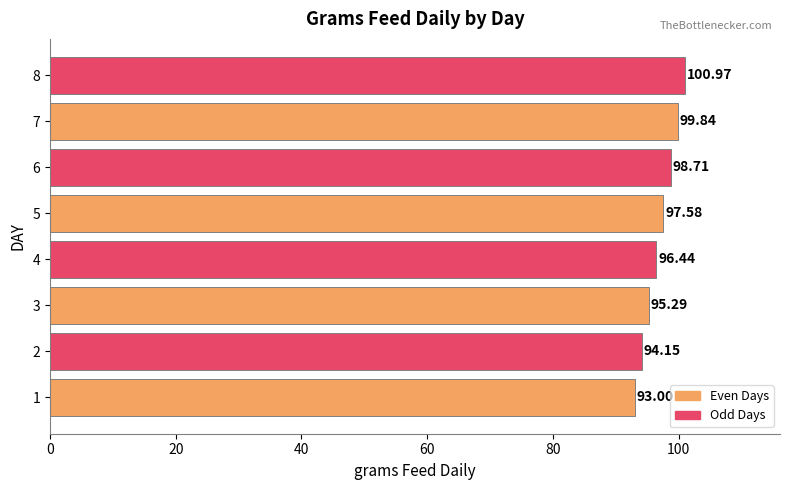

How many distinct data groups are displayed?

1